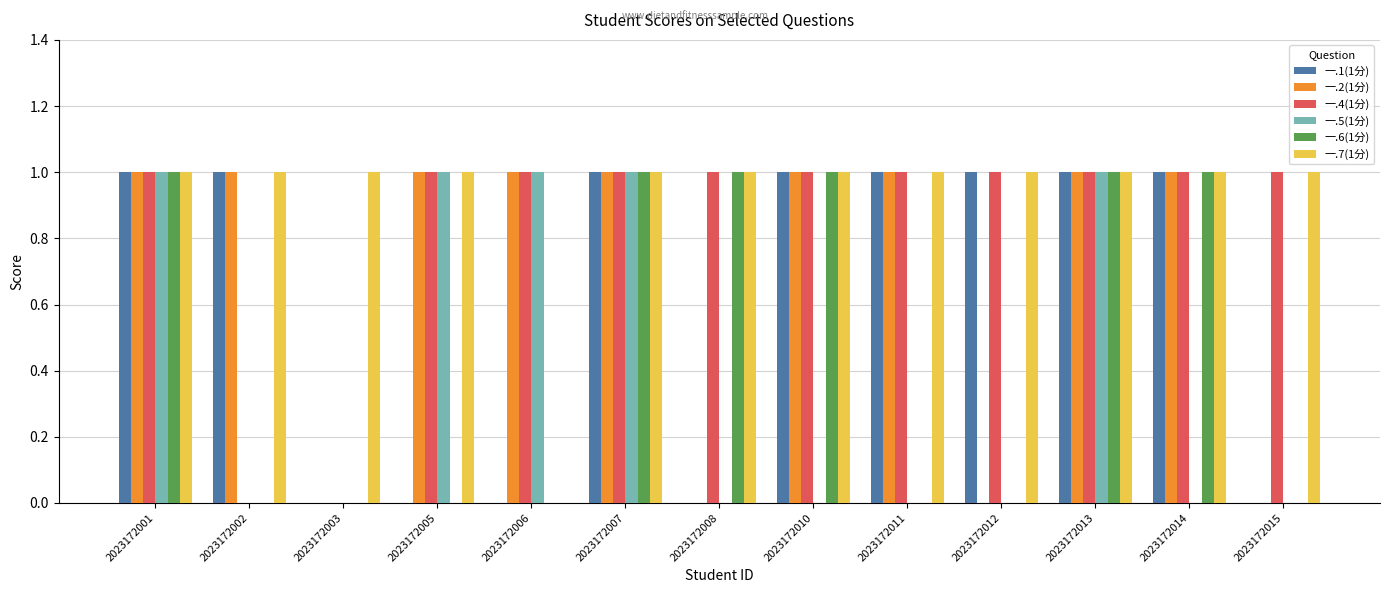

What is the approximate value of 一.1(1分) at 2023172002?

1